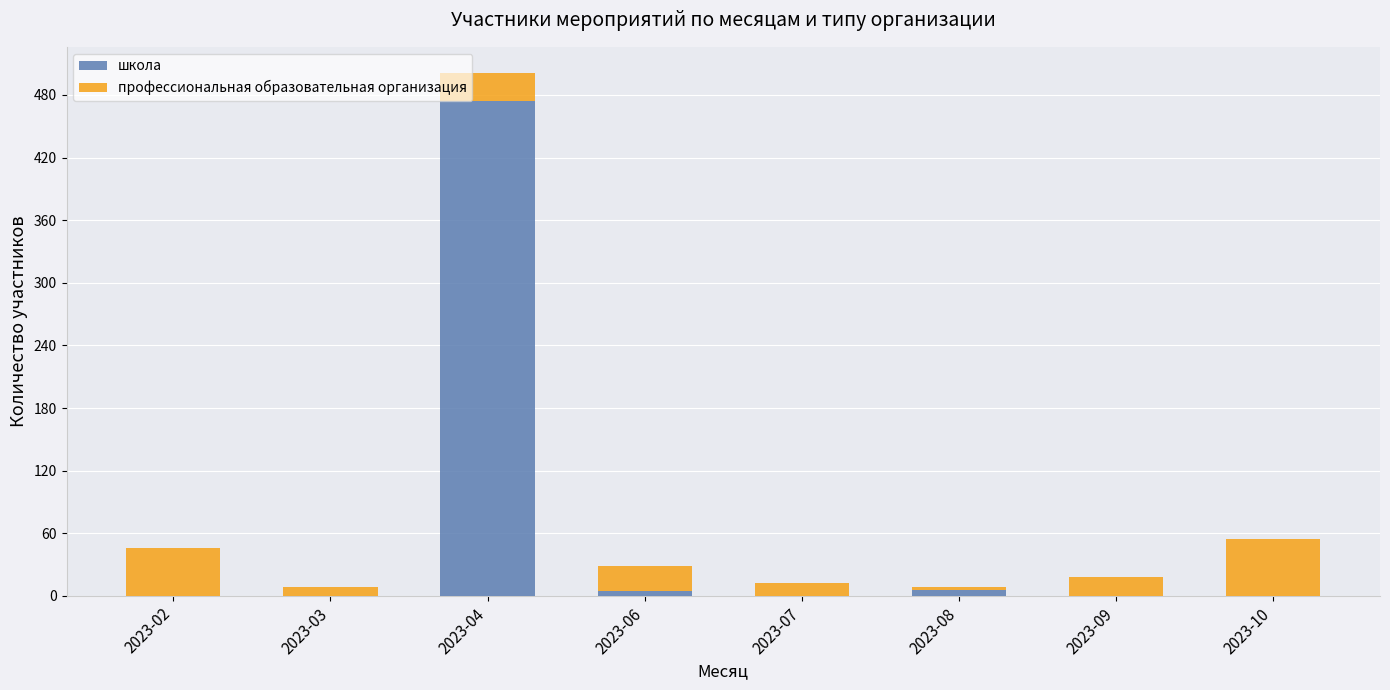

At which category is the sum across all series the highest?

2023-04